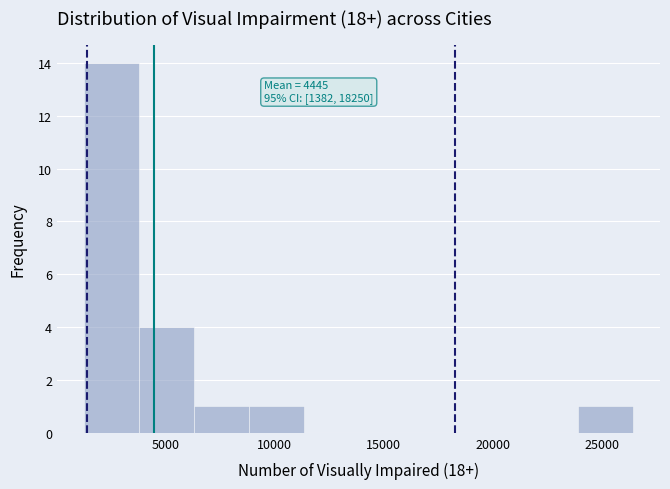

Over which range of the x-axis is the bar tallest?

1500 to 4000